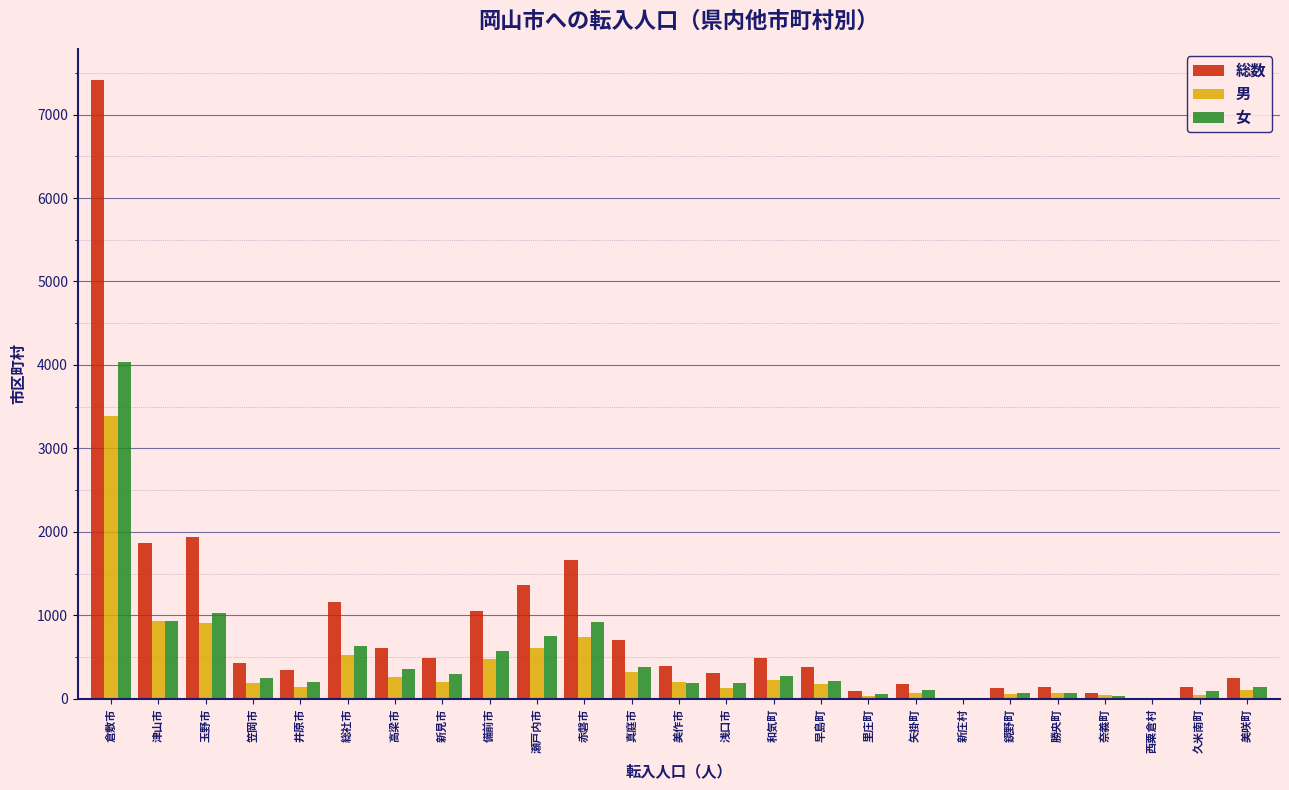

At which category is the sum across all series the highest?

倉敷市